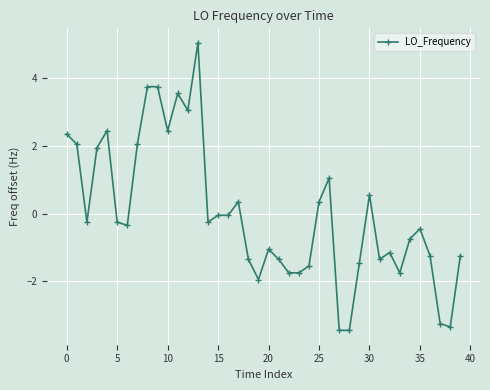

What is the value of the 26th point from the left?

0.4